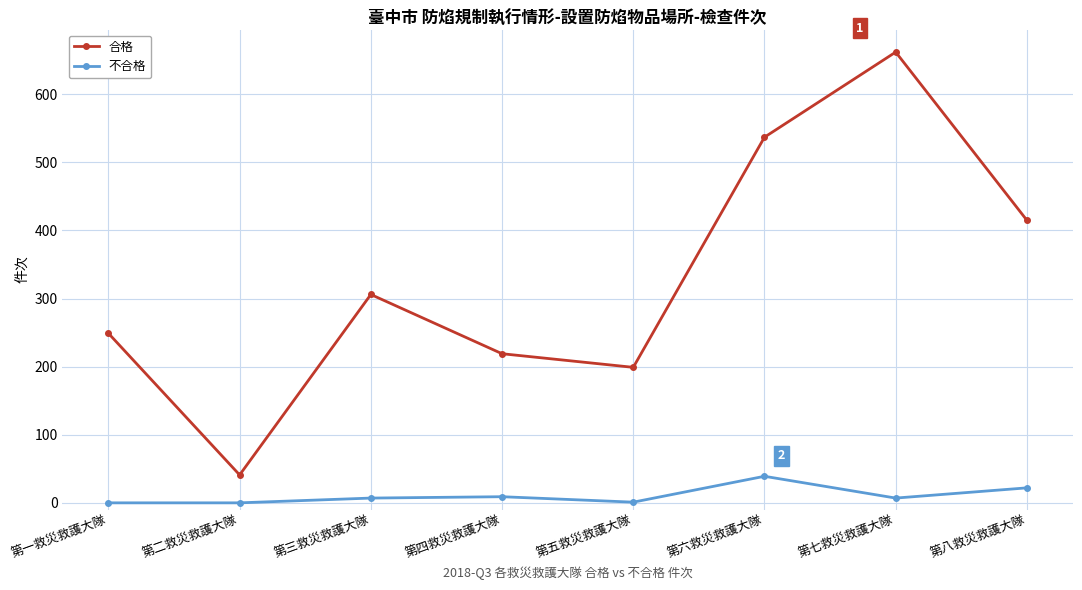

Rank the series by their maximum value, from highest to lowest.

合格, 不合格